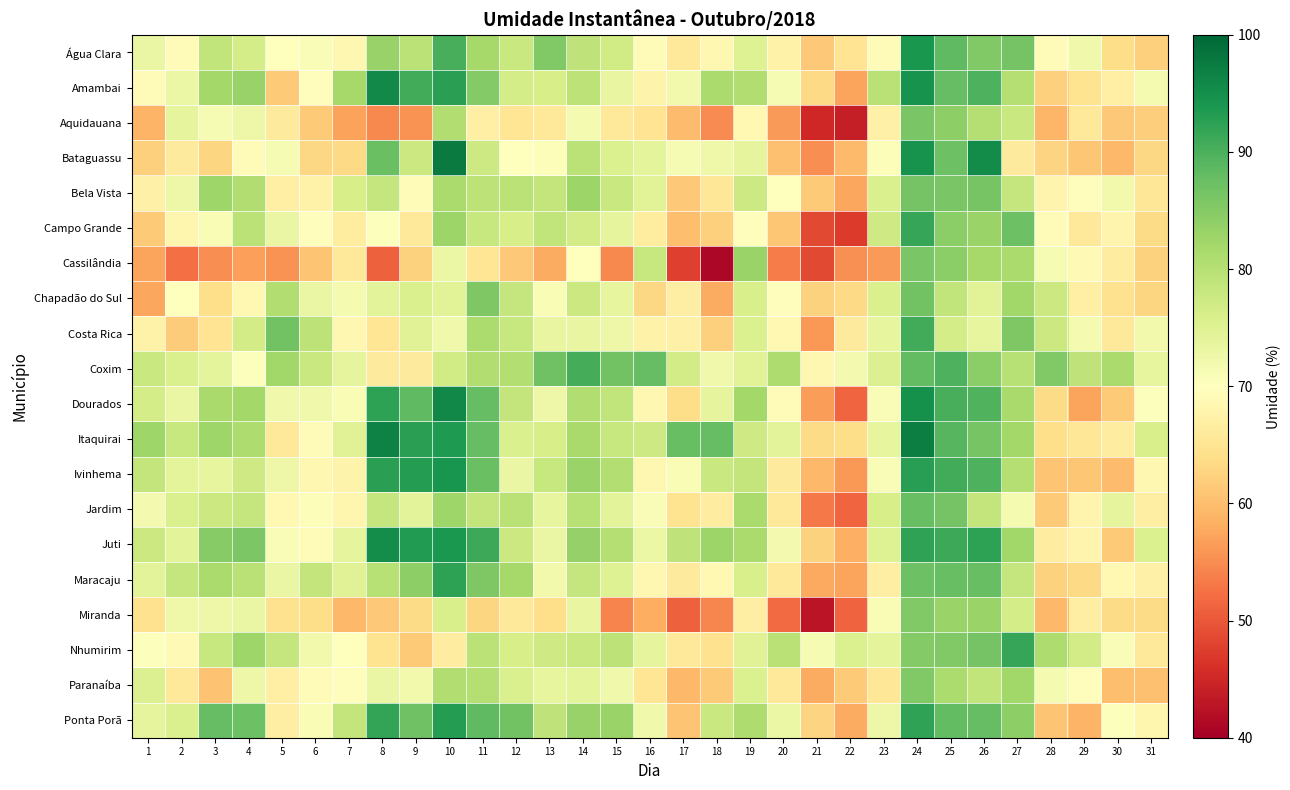

Between 14 and 27, which is larger?

27